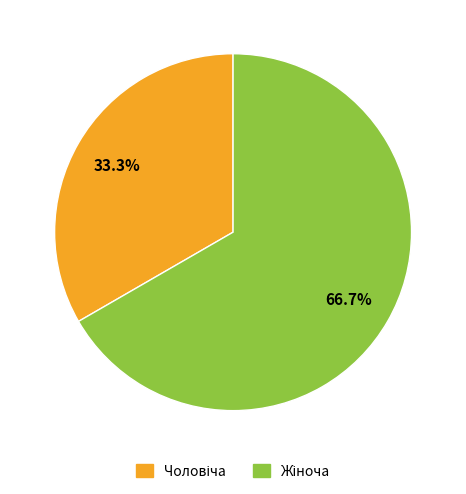

Is there any slice that represents more than half of the pie?

Yes